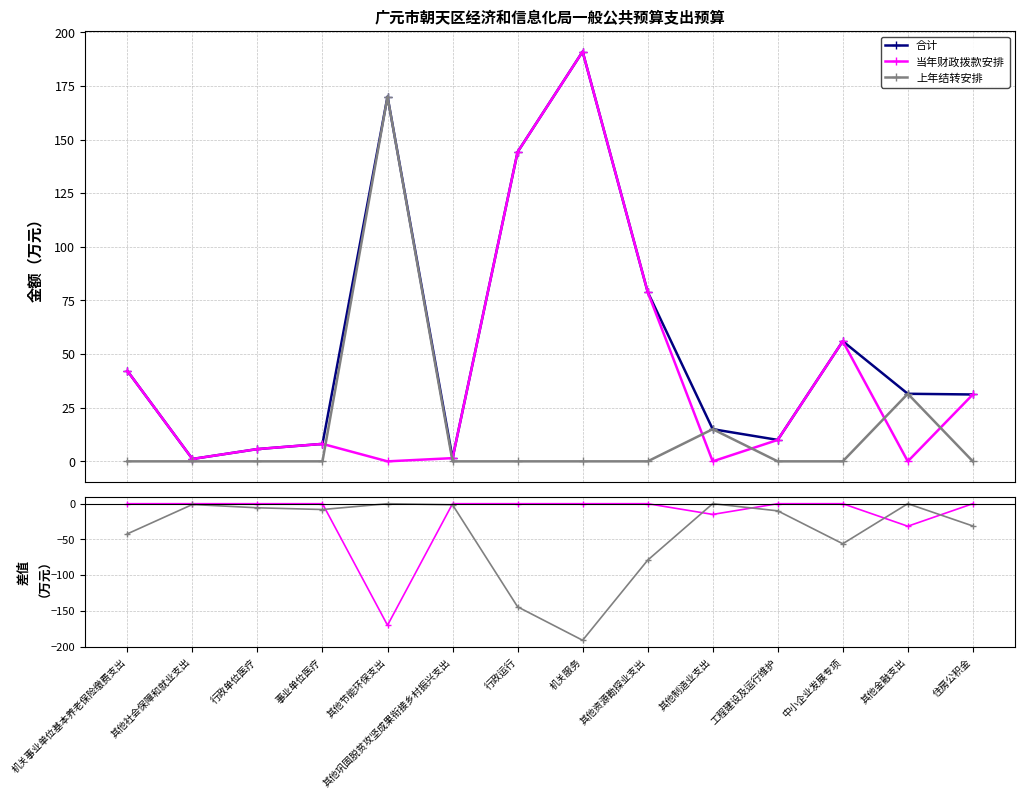

At which category is the sum across all series the highest?

机关服务